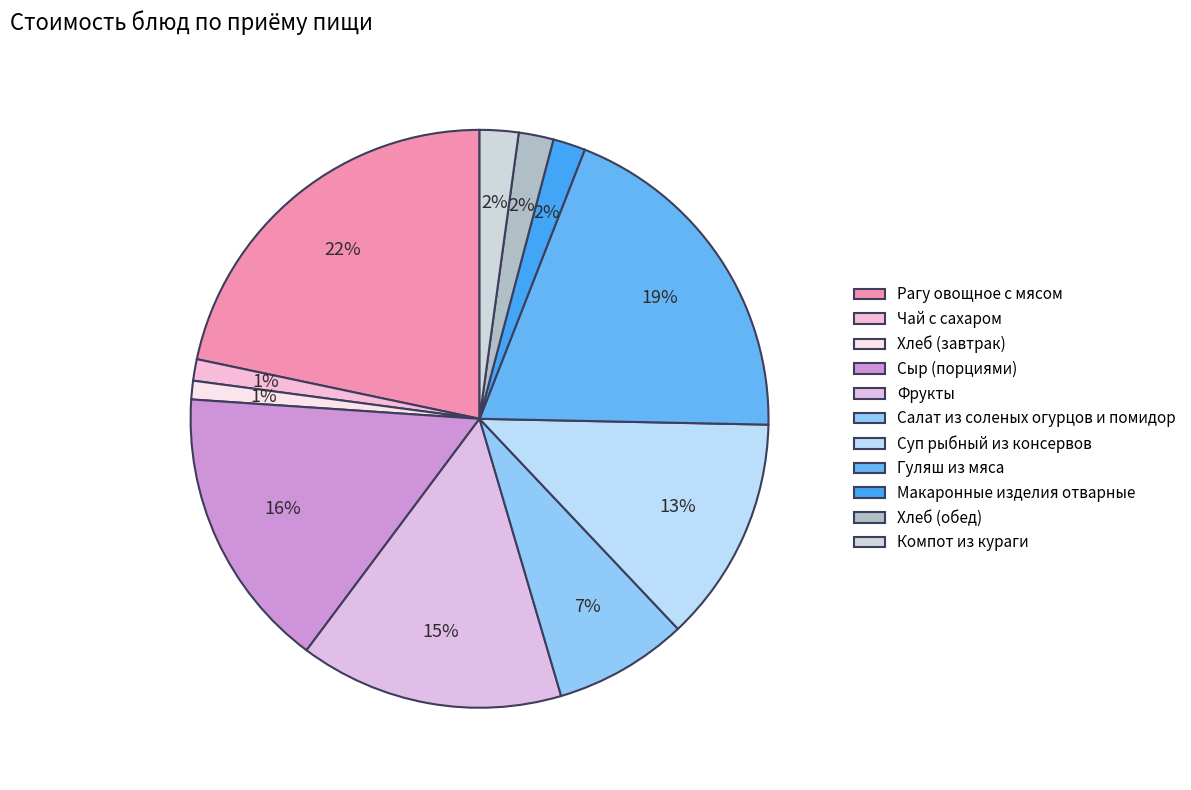

Count the number of slices in the pie.

11